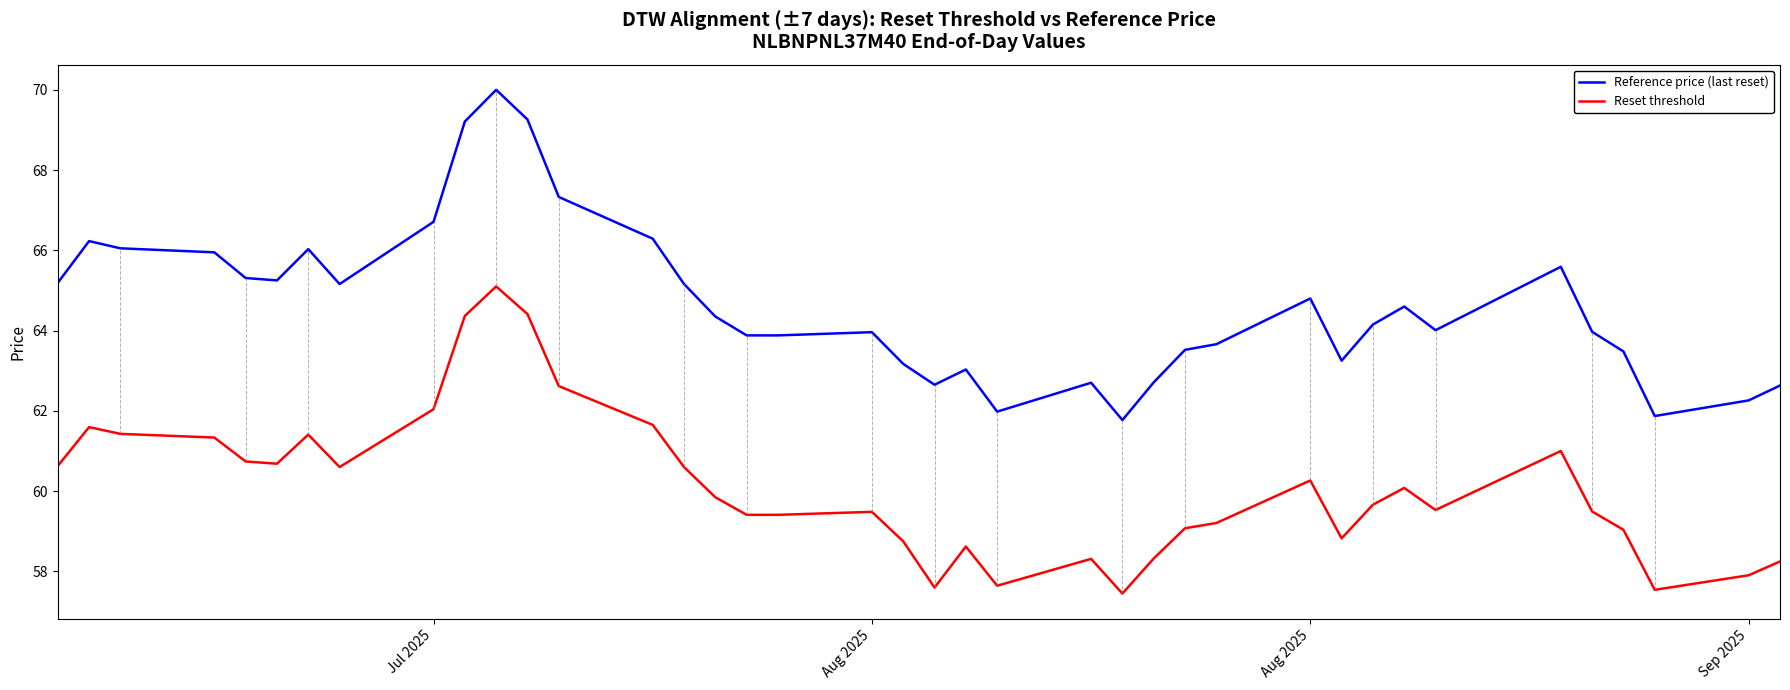

Which series has the largest total across all categories?

Reference price (last reset)